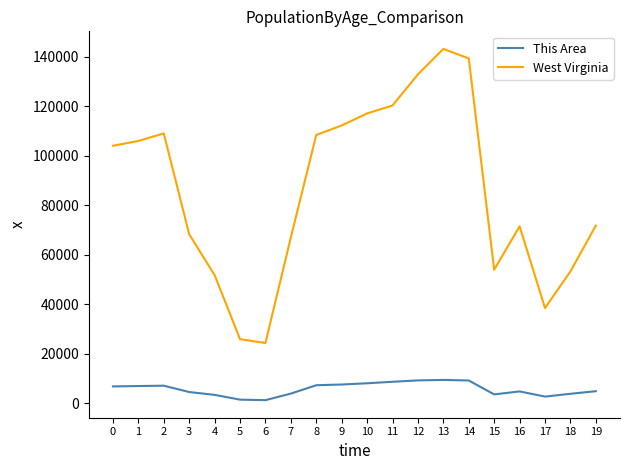

True or false: West Virginia and This Area cross at least once.

False